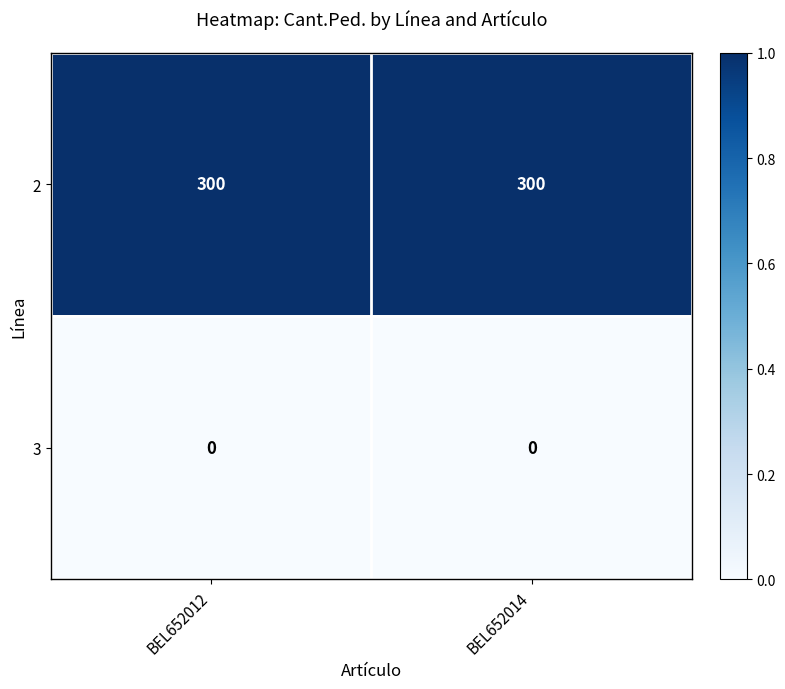

True or false: 2 has a value of 105 at BEL652012.

False